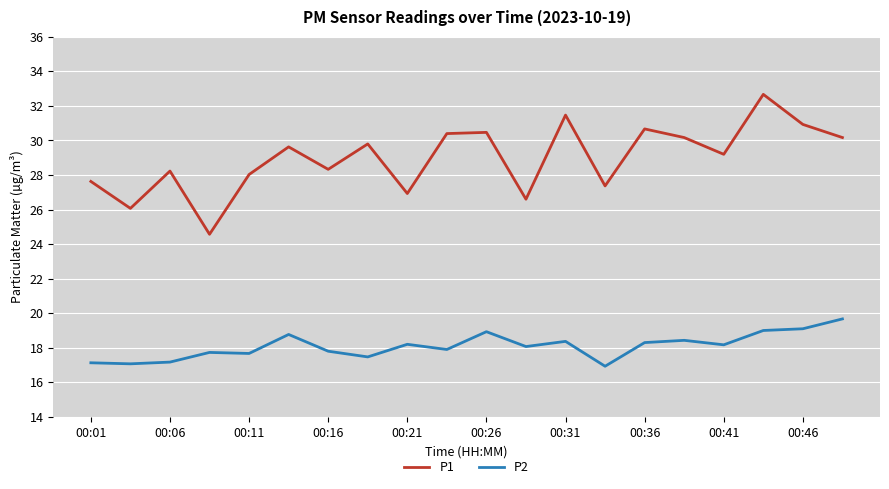

Which series has the largest total across all categories?

P1